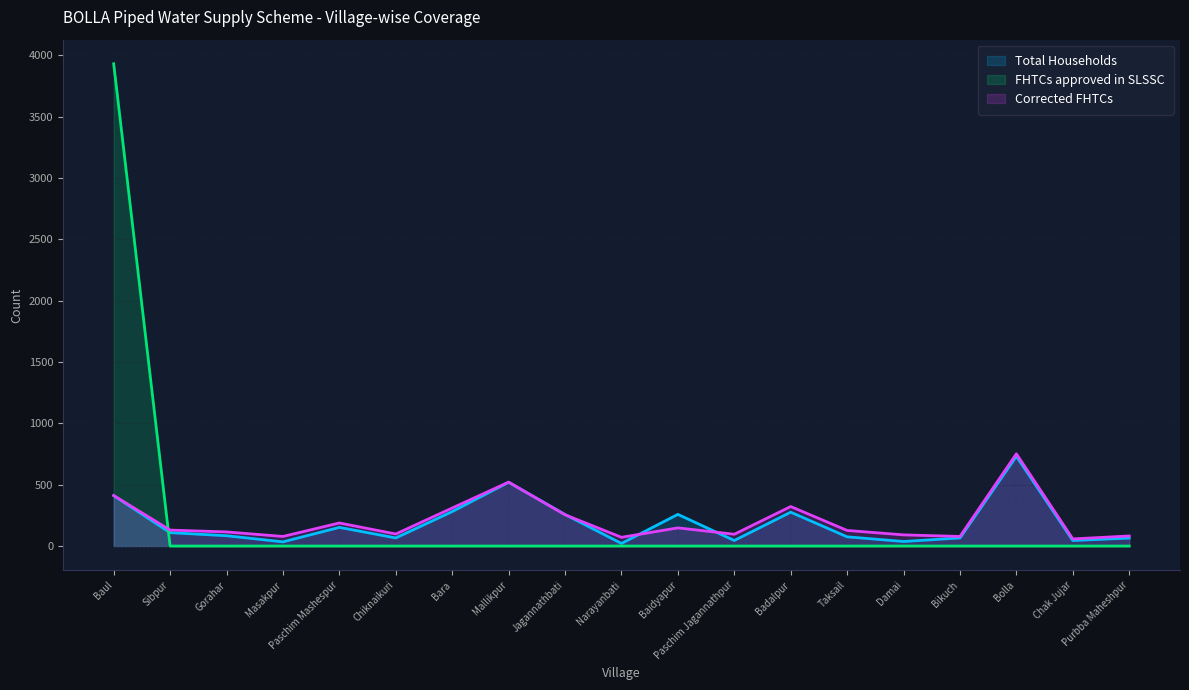

Reading left to right, list all the values displayed in this chart.

Total Households: Baul=411	Sibpur=109	Gorahar=84	Masakpur=34	Paschim Mashespur=152	Chiknaikuri=66	Bara=281	Mallikpur=520	Jagannathbati=257	Narayanbati=21	Baidyapur=258	Paschim Jagannathpur=45	Badalpur=276	Taksail=75	Damai=37	Bikuch=66	Bolla=732	Chak Jujar=45	Purbba Maheshpur=65
FHTCs approved in SLSSC: Baul=3932	Sibpur=0	Gorahar=0	Masakpur=0	Paschim Mashespur=0	Chiknaikuri=0	Bara=0	Mallikpur=0	Jagannathbati=0	Narayanbati=0	Baidyapur=0	Paschim Jagannathpur=0	Badalpur=0	Taksail=0	Damai=0	Bikuch=0	Bolla=0	Chak Jujar=0	Purbba Maheshpur=0
Corrected FHTCs: Baul=412	Sibpur=130	Gorahar=115	Masakpur=78	Paschim Mashespur=188	Chiknaikuri=98	Bara=310	Mallikpur=521	Jagannathbati=255	Narayanbati=71	Baidyapur=148	Paschim Jagannathpur=96	Badalpur=322	Taksail=127	Damai=91	Bikuch=78	Bolla=752	Chak Jujar=58	Purbba Maheshpur=82